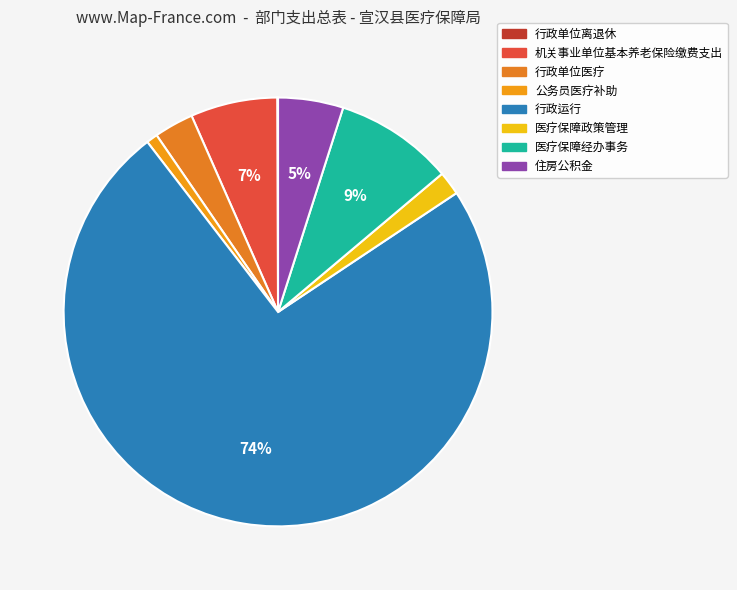

Which slice represents more than half of the pie?

行政运行